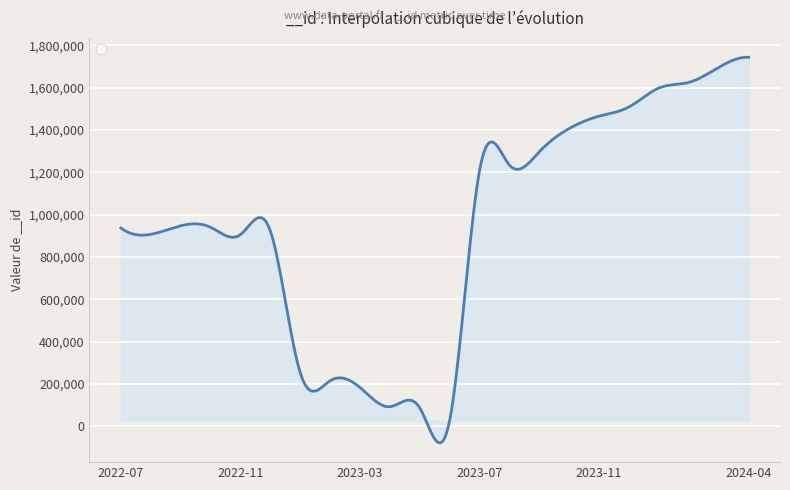

What is the greatest value displayed?

1743997.8